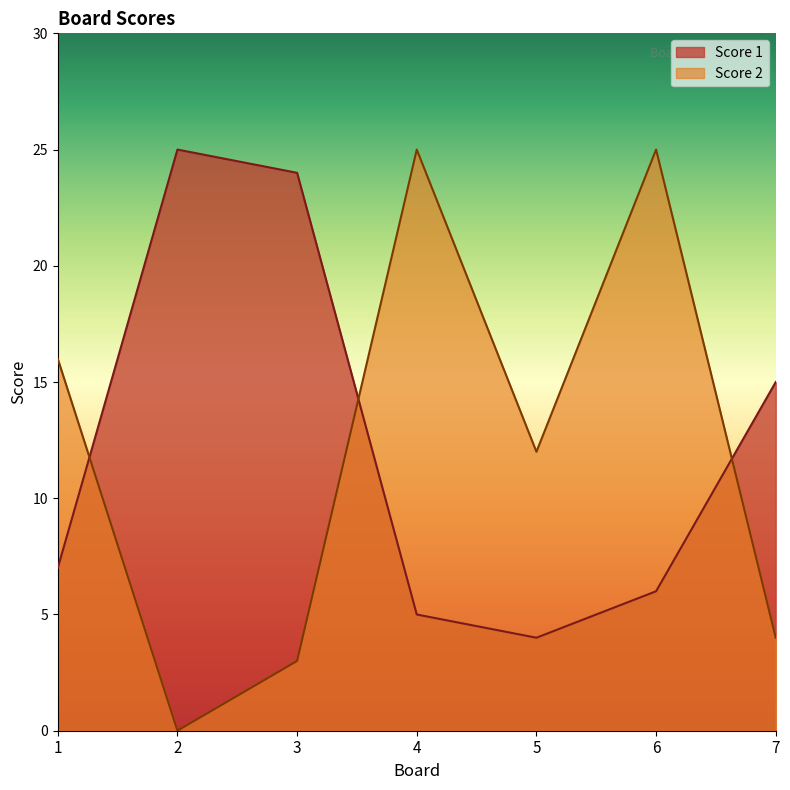

Reading left to right, list all the values displayed in this chart.

Score 1: 1=7	2=25	3=24	4=5	5=4	6=6	7=15
Score 2: 1=16	2=0	3=3	4=25	5=12	6=25	7=4